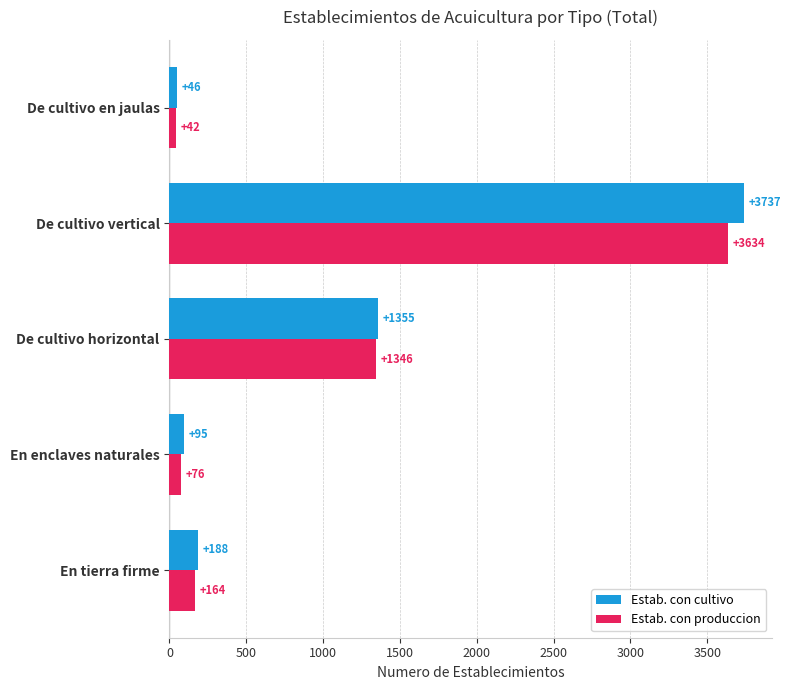

Which series has the largest range (max minus min)?

Estab. con cultivo